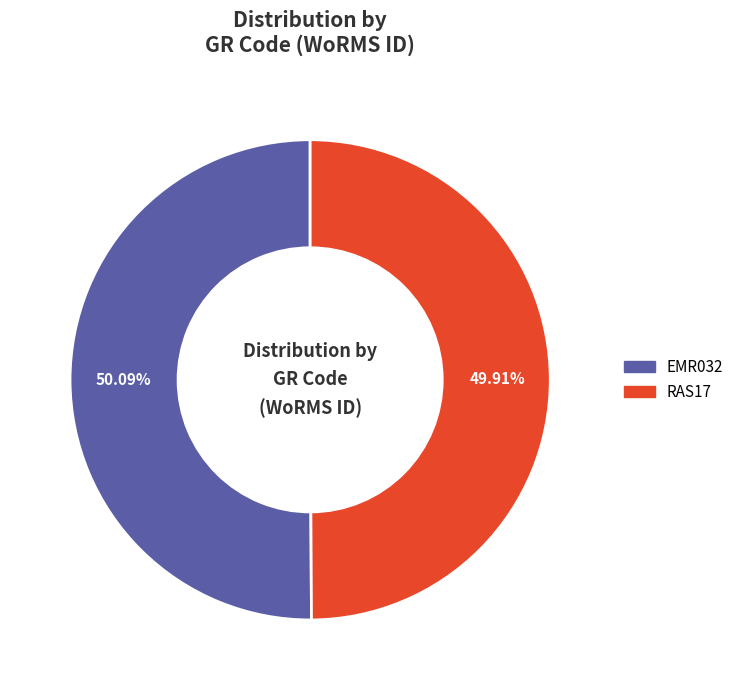

Approximately how many times larger is the value at EMR032 compared to RAS17?

1.0